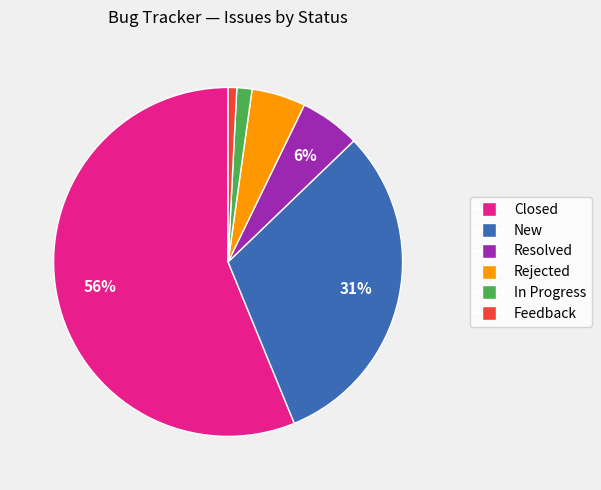

Does any single category account for the majority?

Yes